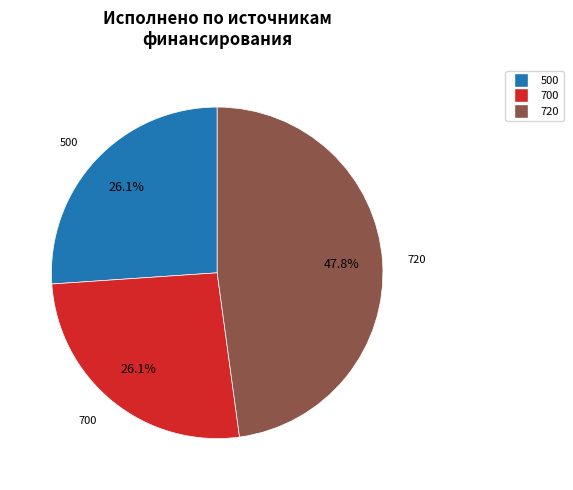

Is there a majority slice in this chart?

No